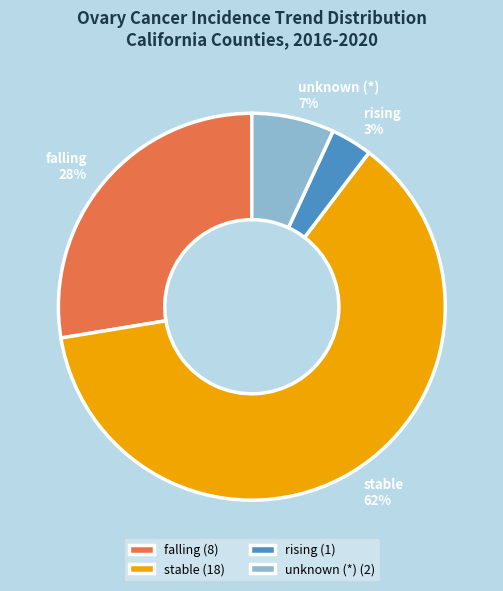

To the nearest percent, what is the combined percentage of rising and unknown (*)?

10%